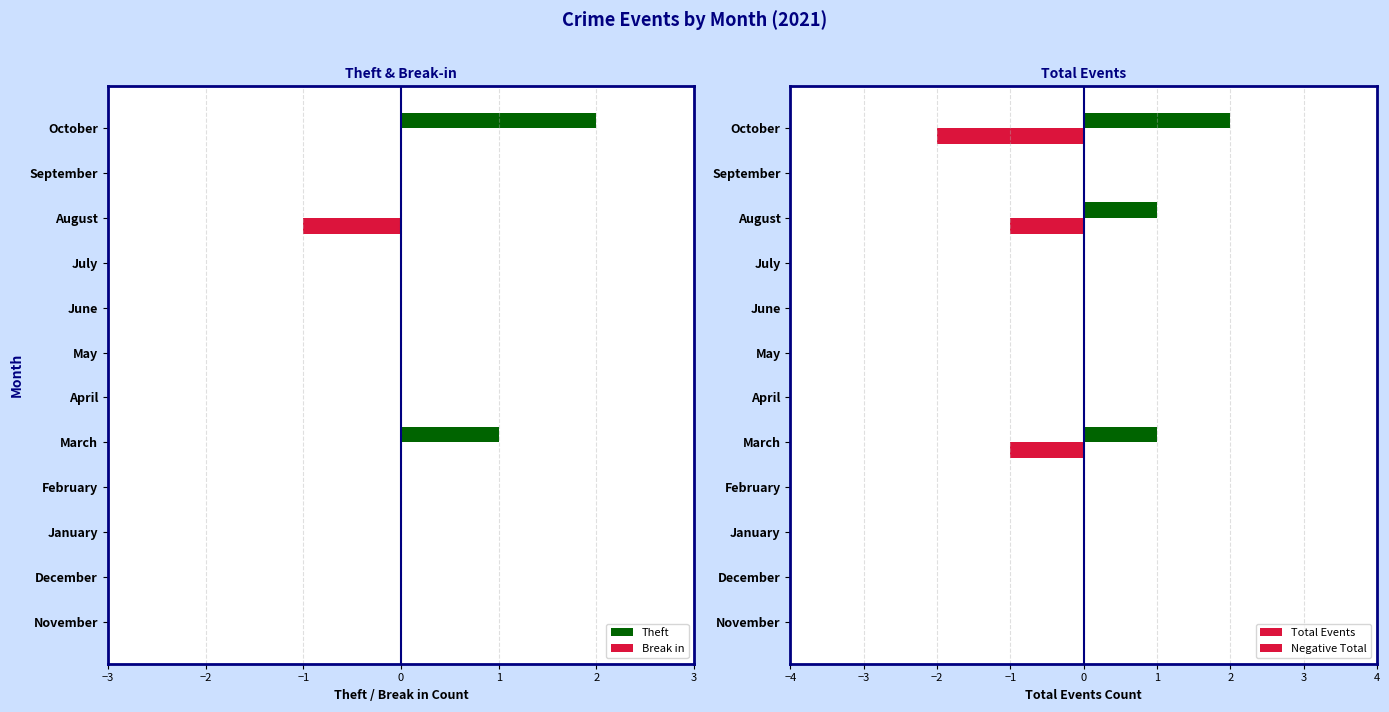

Reading left to right, what are all the values shown in this chart?

Theft: 0	0	0	0	1	0	0	0	0	0	0	2
Break in: 0	0	0	0	0	0	0	0	0	1	0	0
Total Events: 0	0	0	0	1	0	0	0	0	1	0	2